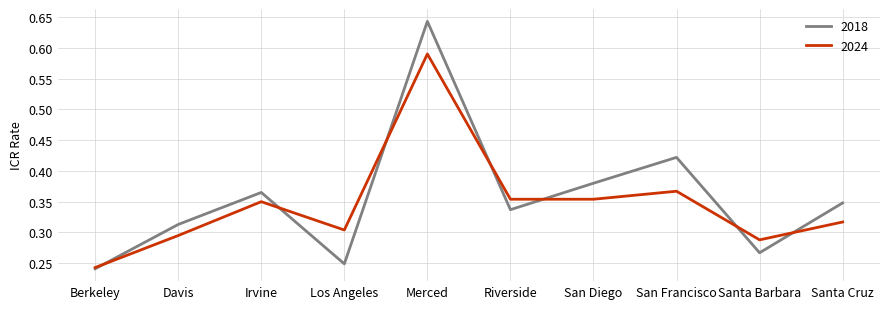

What is the difference between the second highest and minimum values in the 2024 series?

0.1